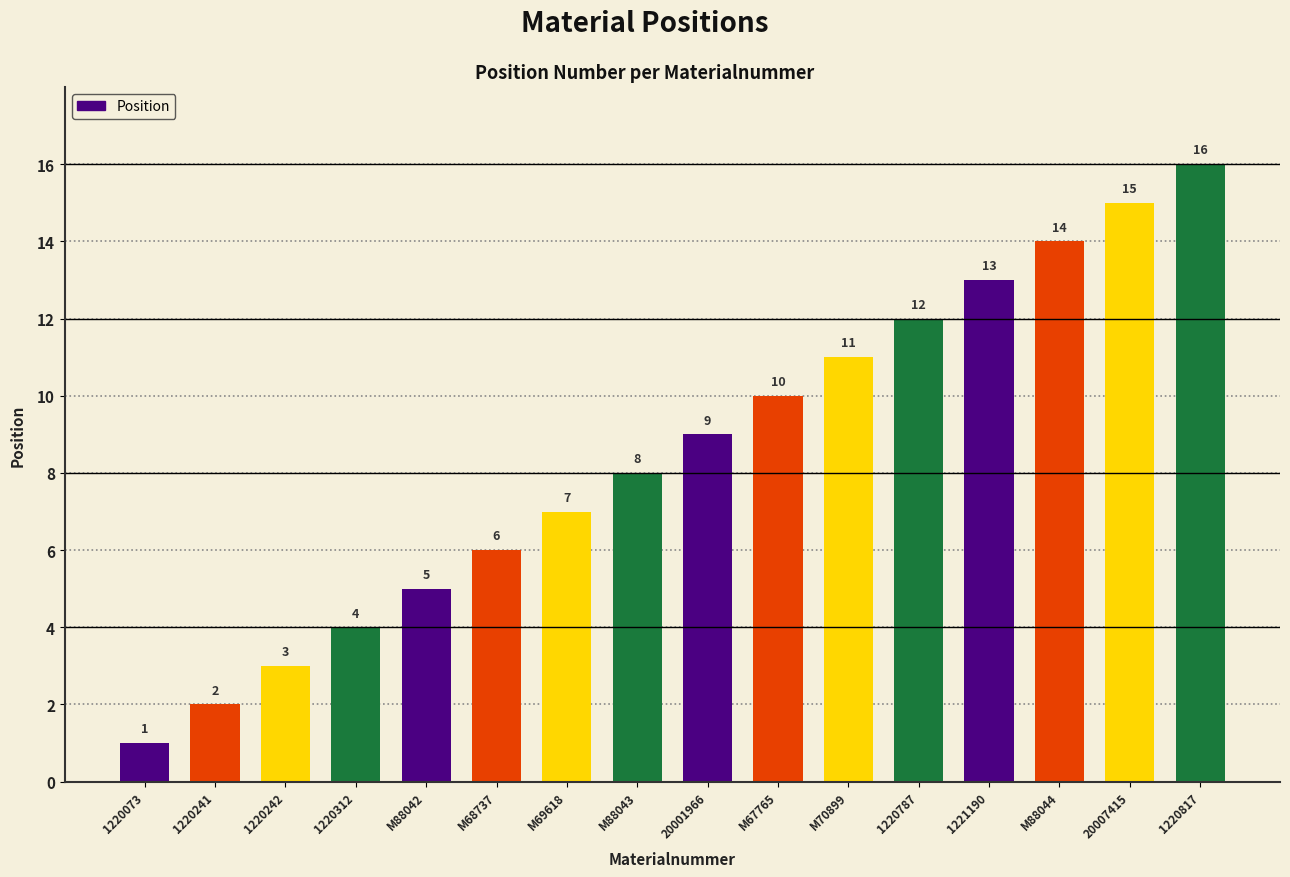

Which has a higher value, 1221190 or M70899?

1221190